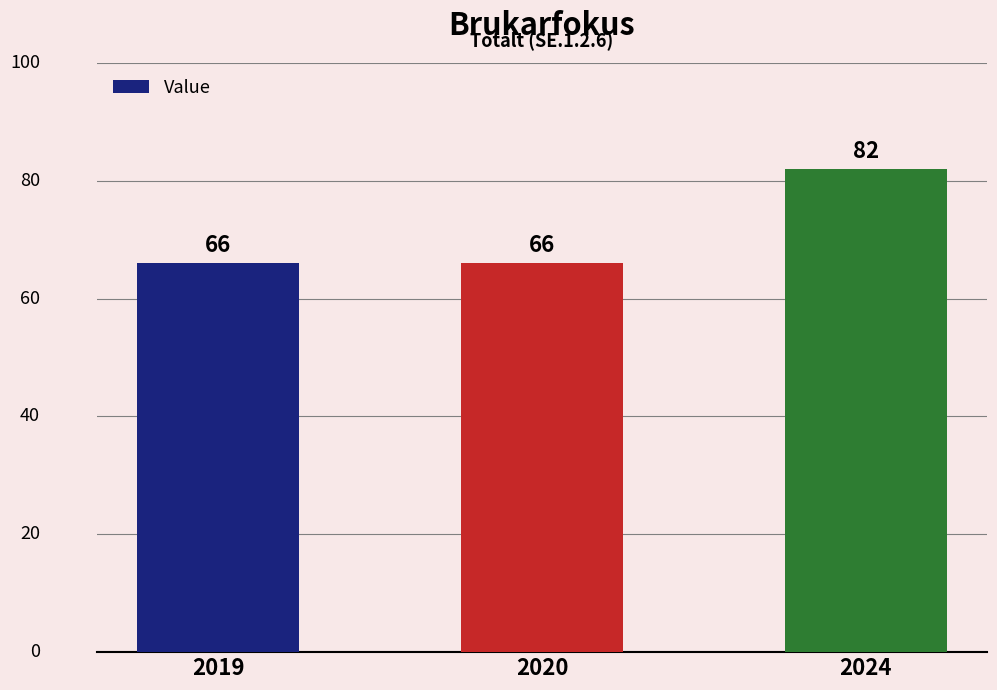

Reading left to right, extract all data points from this chart.

66	66	82